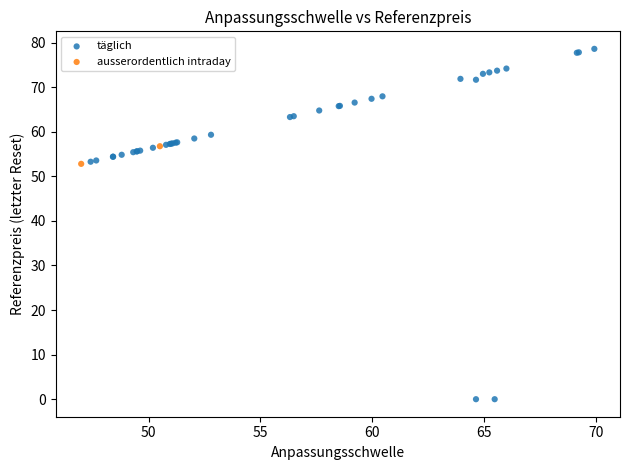

What are all the series names shown in the legend?

täglich, ausserordentlich intraday